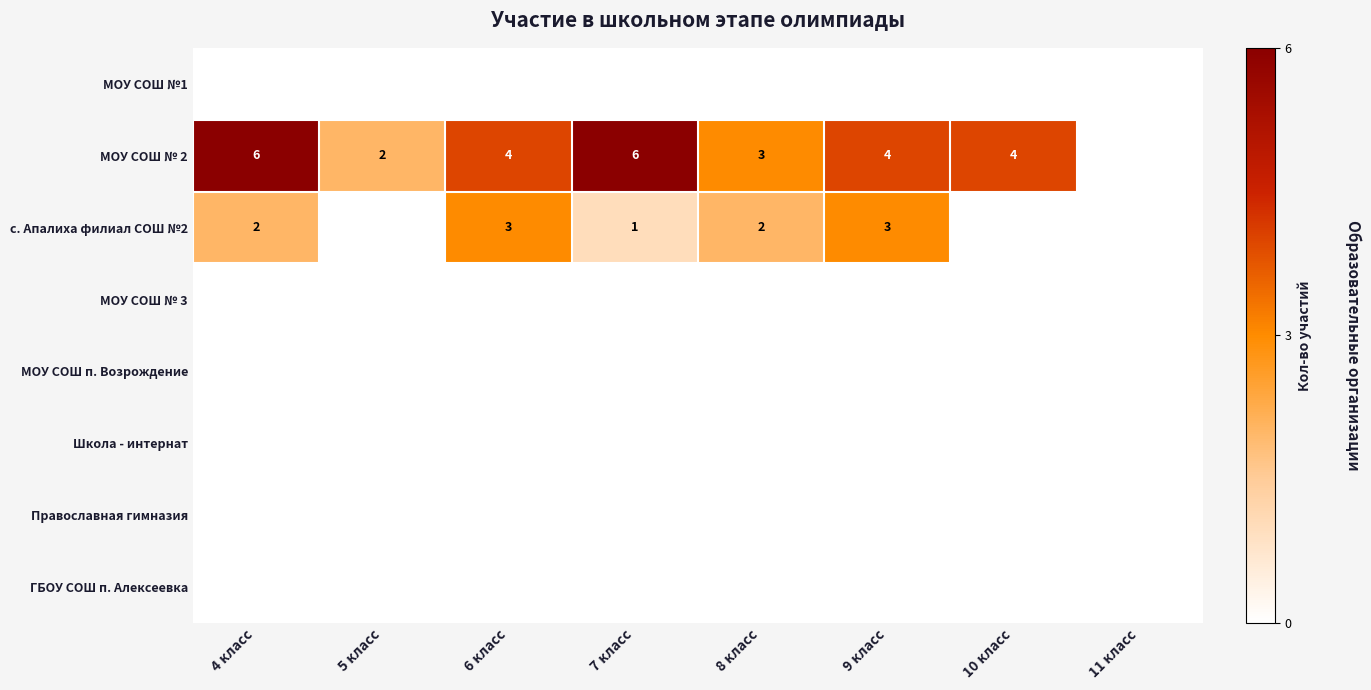

Is the value of с. Апалиха филиал СОШ №2 at 6 класс greater than the value of МОУ СОШ № 2 at 9 класс?

No